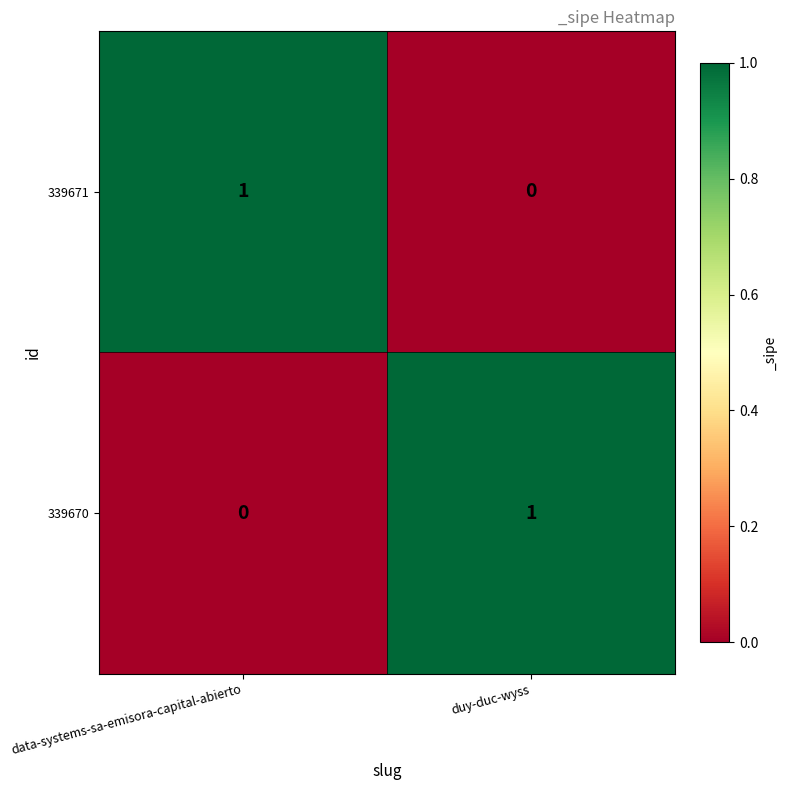

At duy-duc-wyss, list the series in order from smallest to largest.

339671, 339670